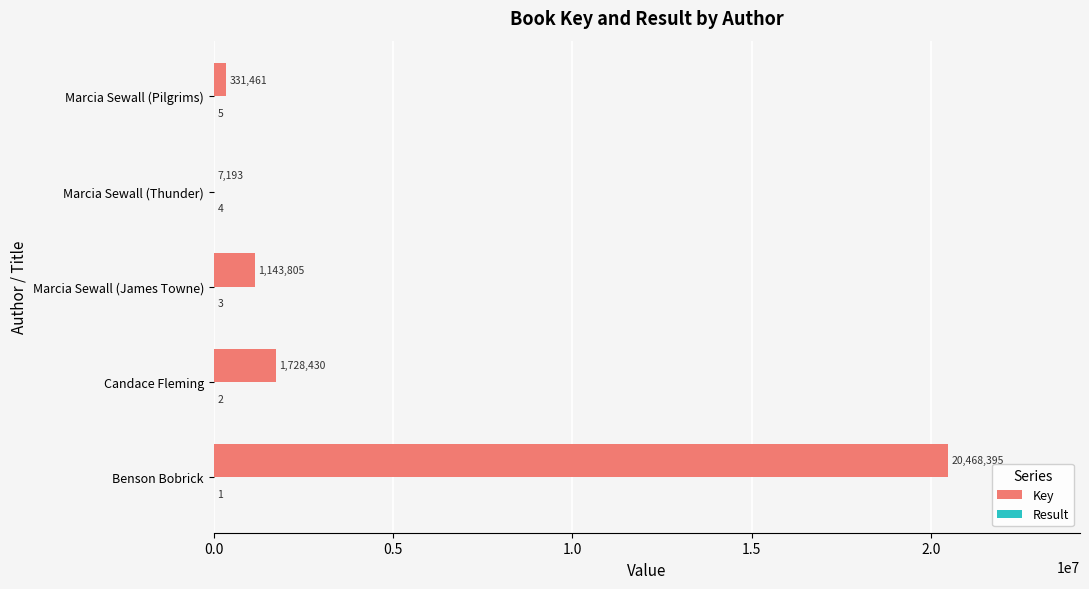

What is the total value across all series at Marcia Sewall (James Towne)?

1143808